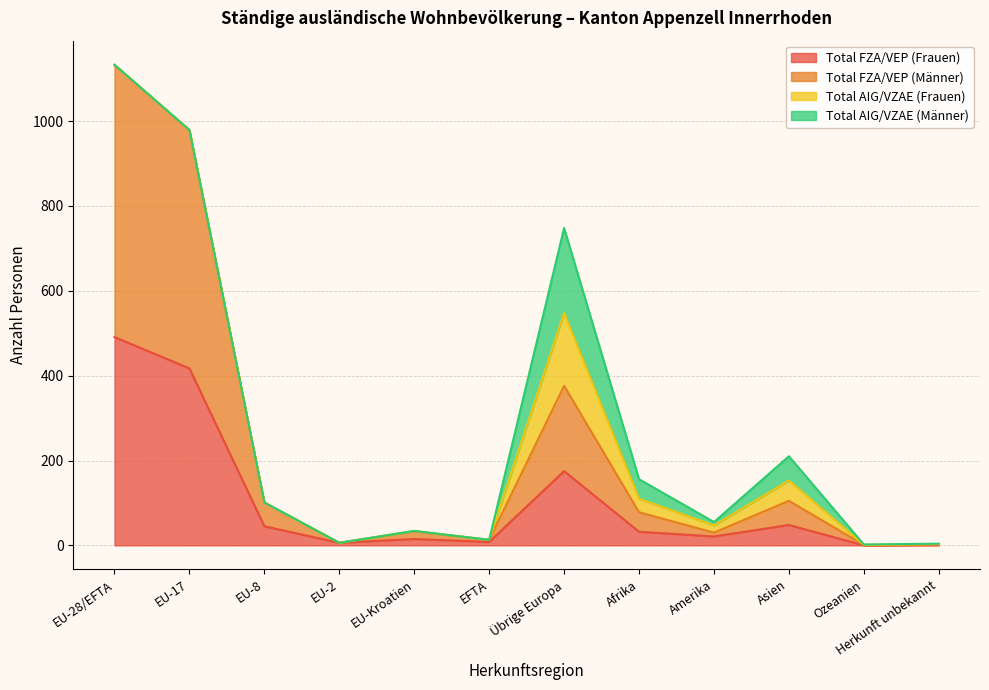

At which category is the sum across all series the highest?

EU-28/EFTA